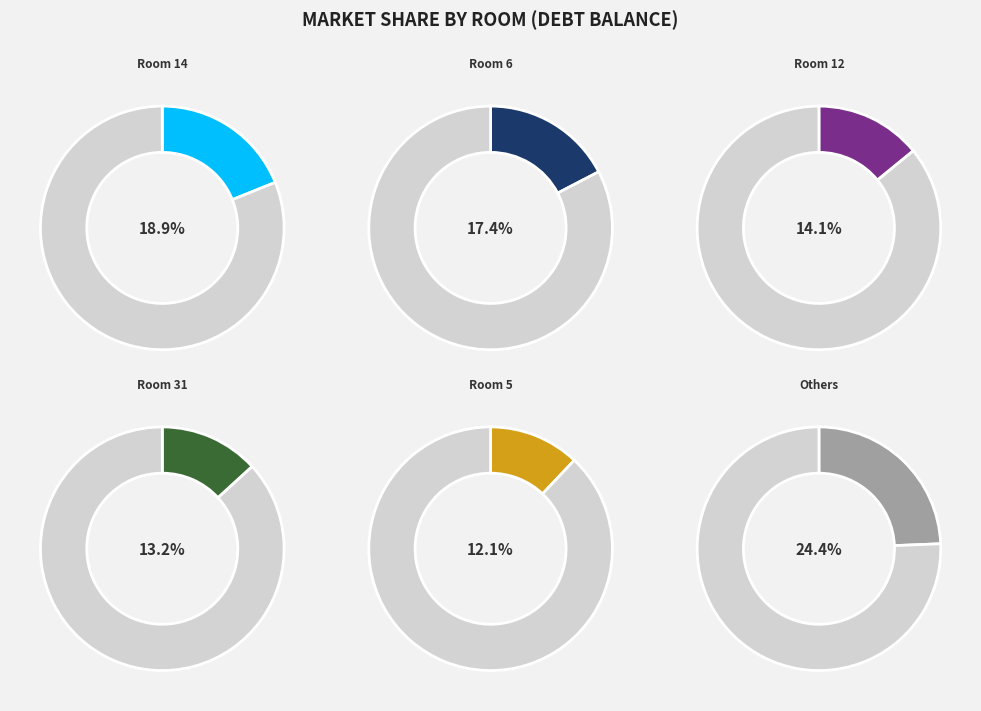

To the nearest percent, what percentage of the pie is 12?

14%